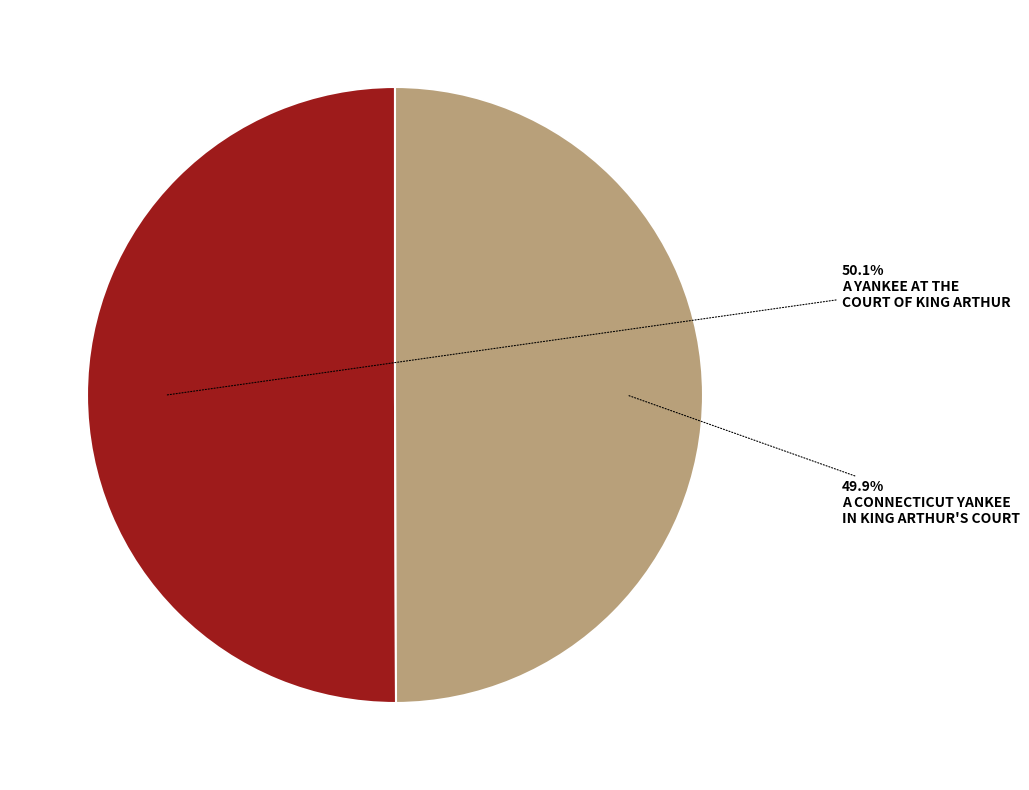

How many slices are in this pie chart?

2